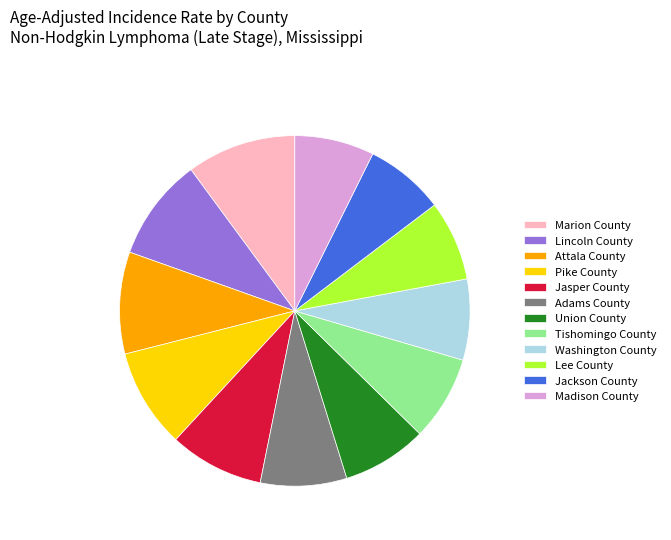

Do Pike County and Jackson County together represent more than half of the pie?

No